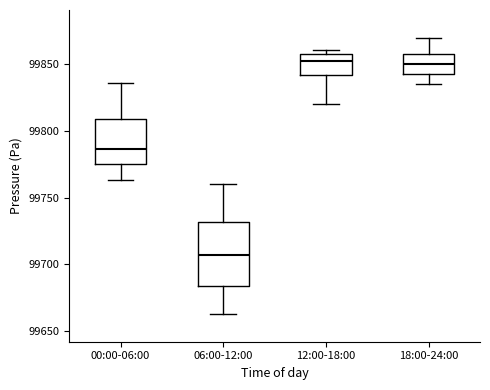

Which box has the lowest median line?

06:00-12:00